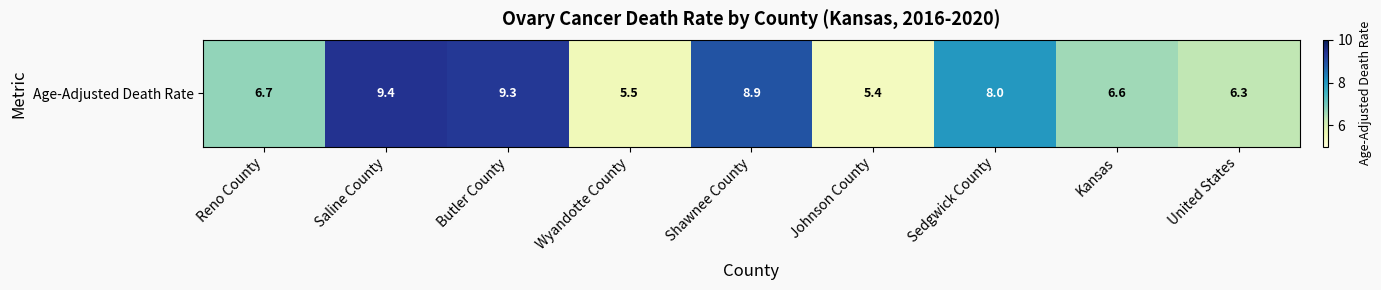

Reading left to right, extract all data points from this chart.

Reno County=6.7	Saline County=9.4	Butler County=9.3	Wyandotte County=5.5	Shawnee County=8.9	Johnson County=5.4	Sedgwick County=8.0	Kansas=6.6	United States=6.3